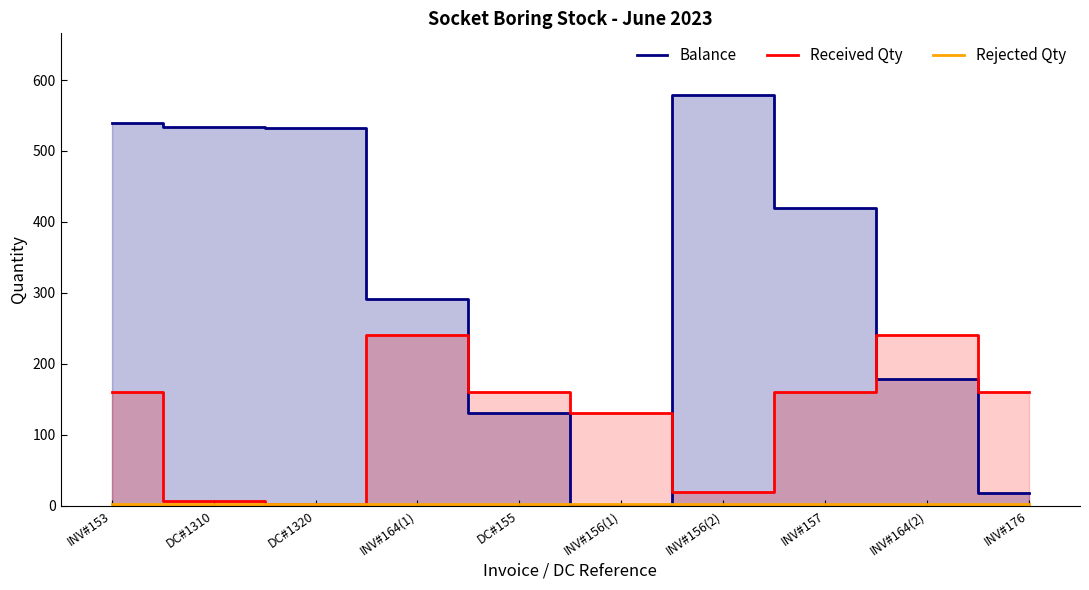

At how many categories does at least one series exceed 360?

5